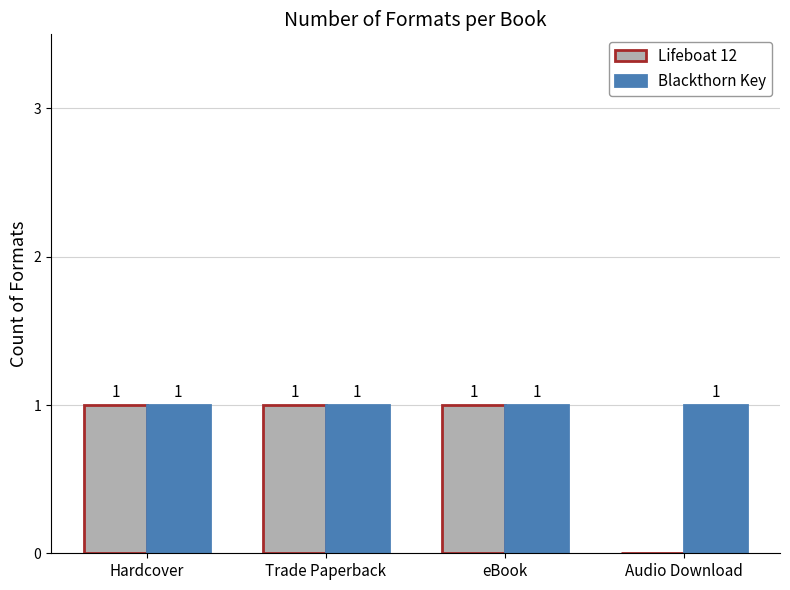

What is the sum of all Lifeboat 12 values?

3